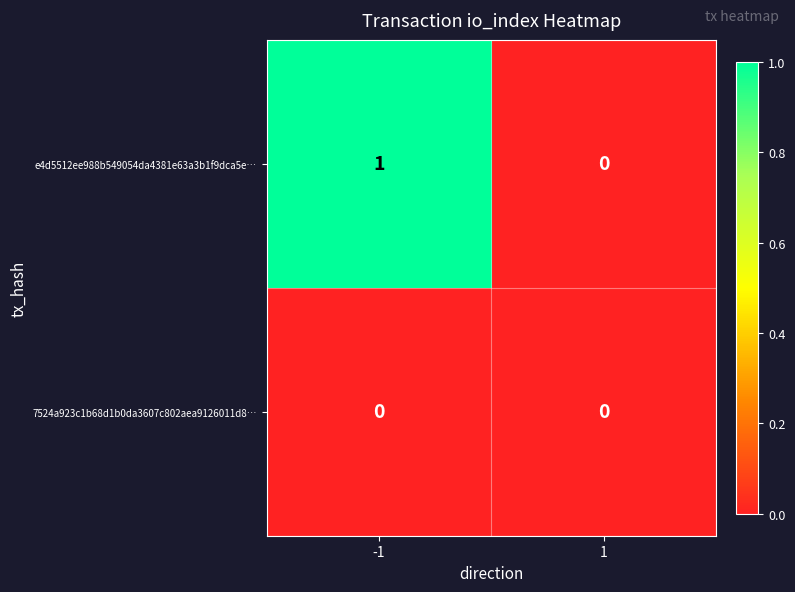

List the series in order of their overall mean, highest first.

e4d5512ee988b549054da4381e63a3b1f9dca5e…, 7524a923c1b68d1b0da3607c802aea9126011d8…